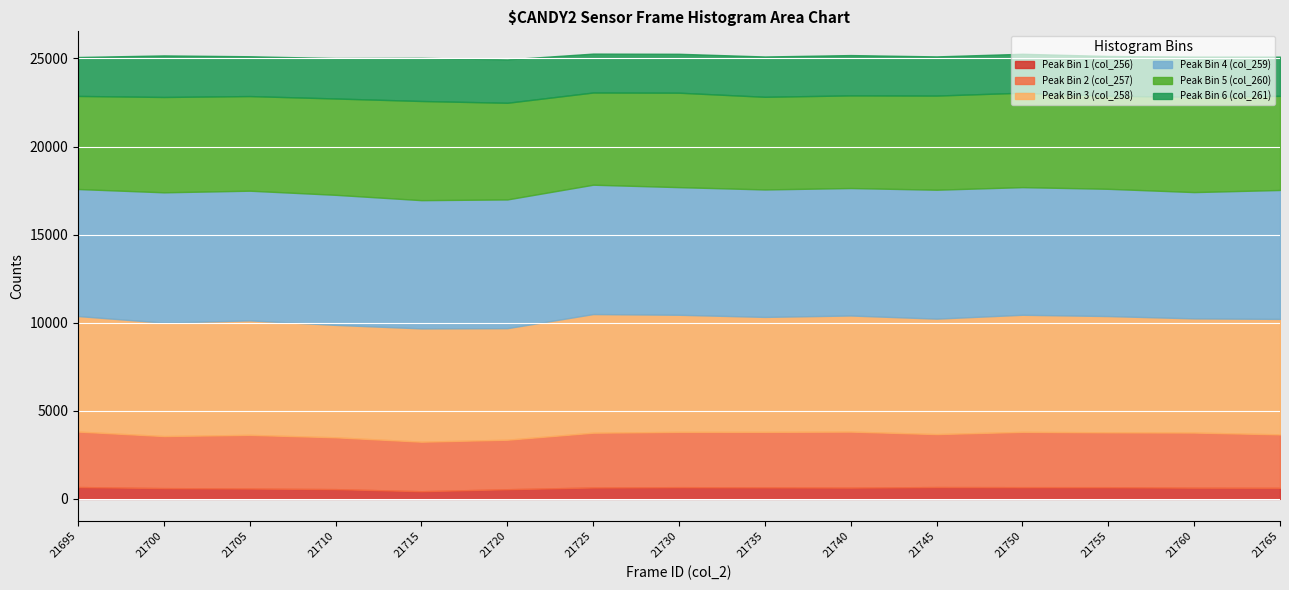

What is the minimum value for Peak Bin 5 (col_260)?

5233